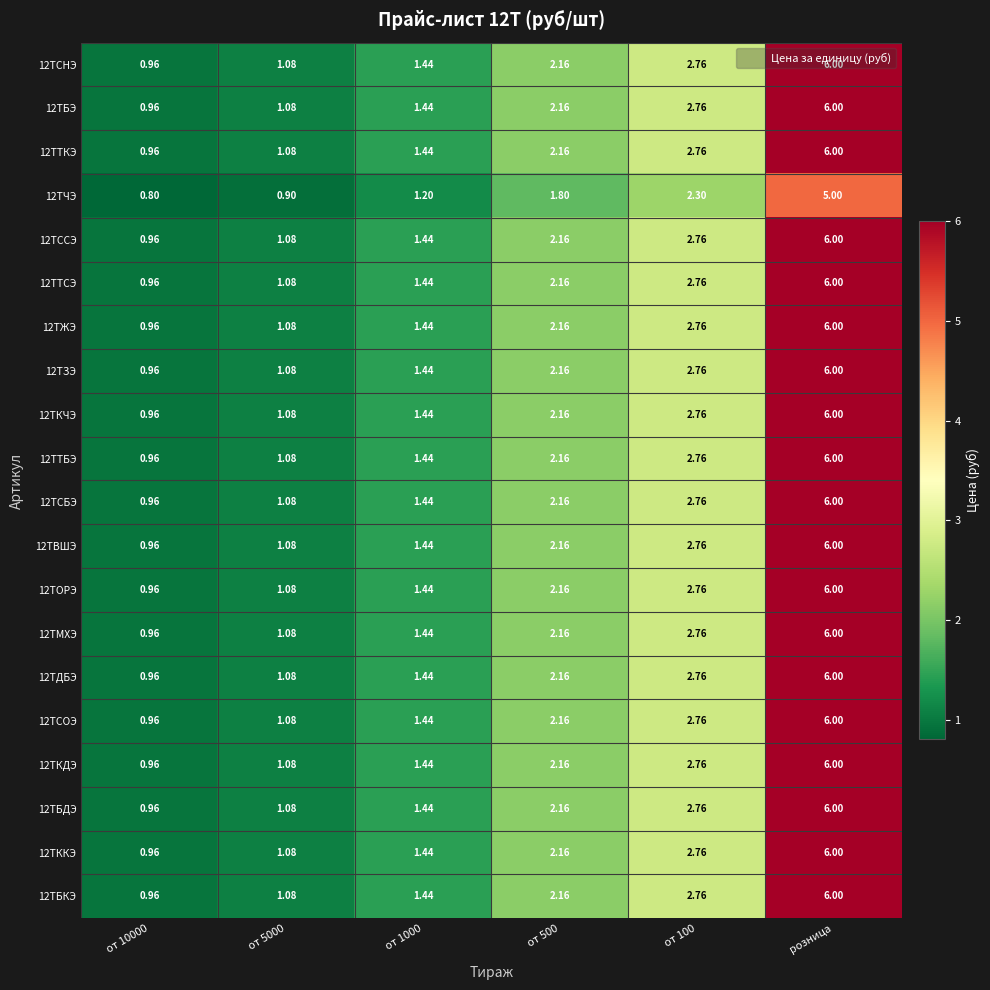

At which category is the sum across all series the highest?

розница